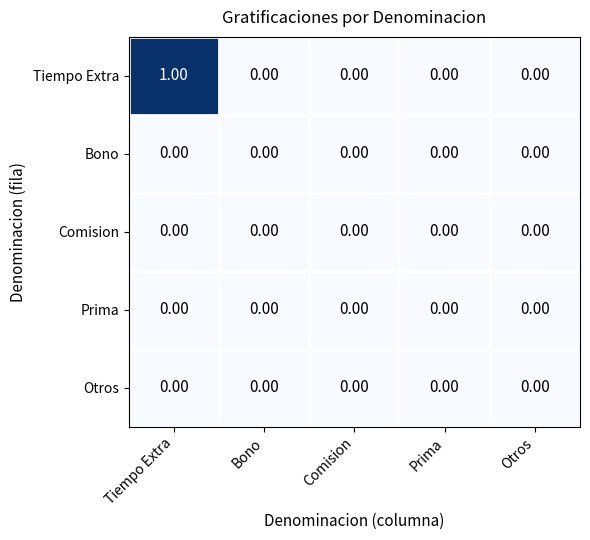

Which series has the largest total across all categories?

Tiempo Extra